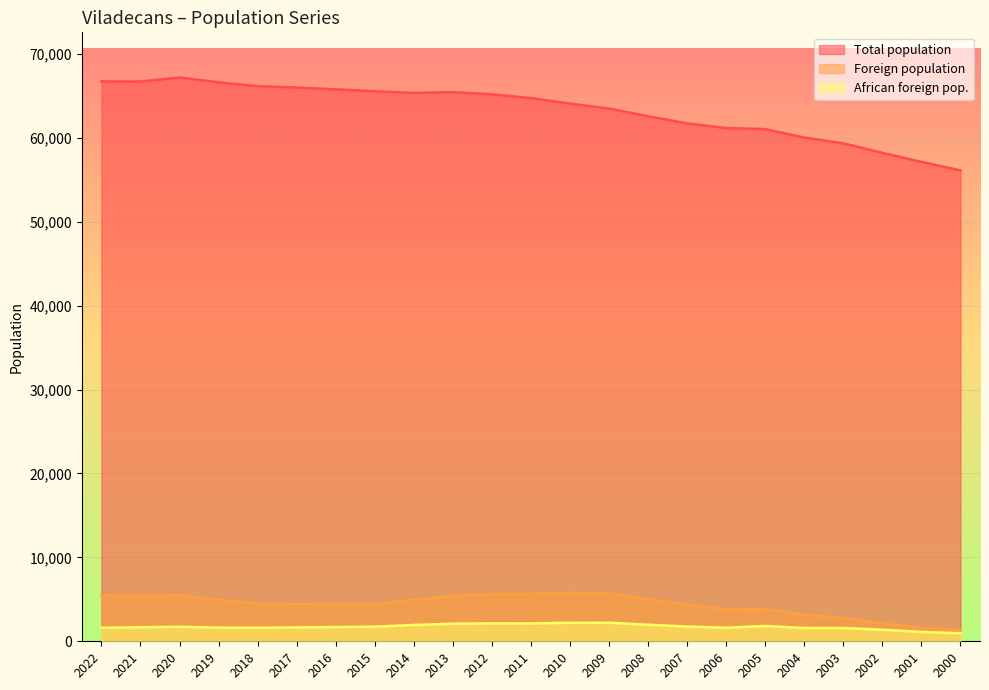

What is the value of the Foreign population point at the 10th from the left?

5414